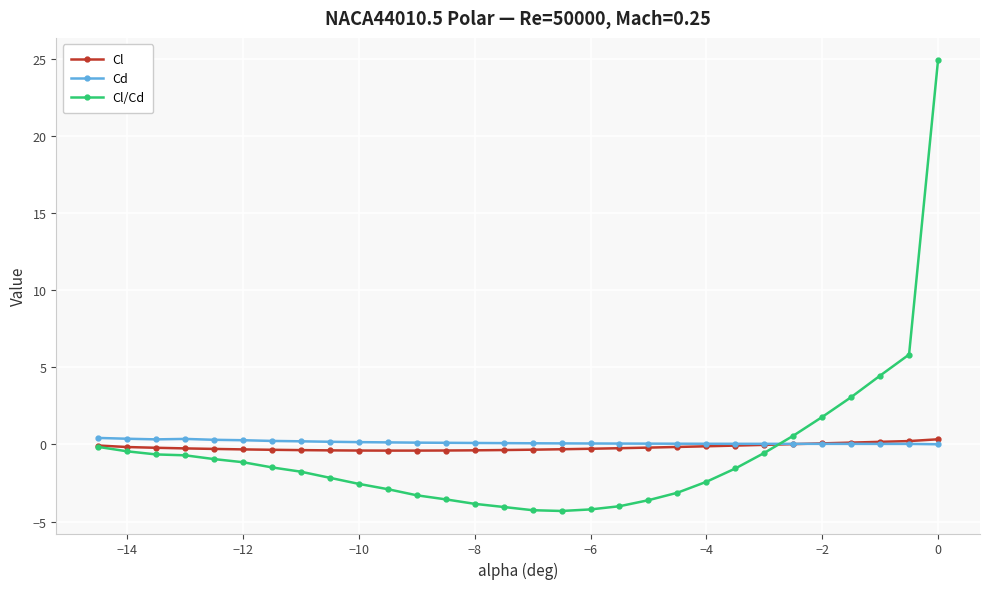

How many intersections are there between Cd and Cl/Cd?

1